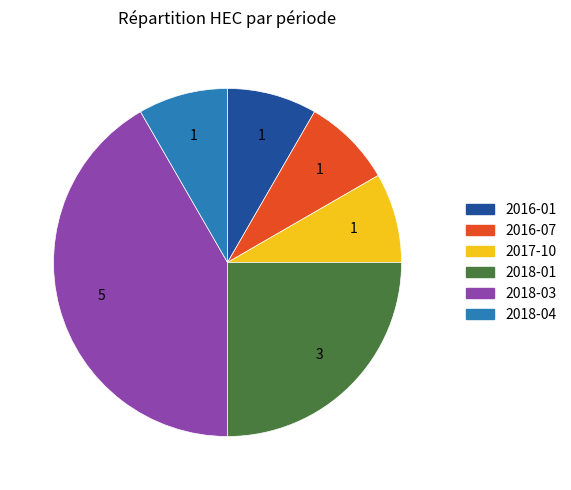

Does any single category account for the majority?

No